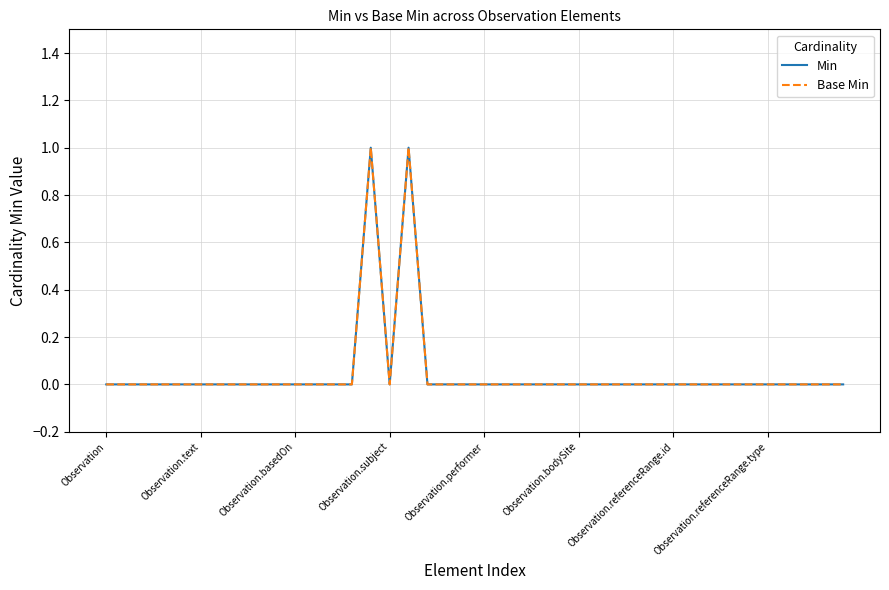

Does the chart display data point markers on the line(s)?

No